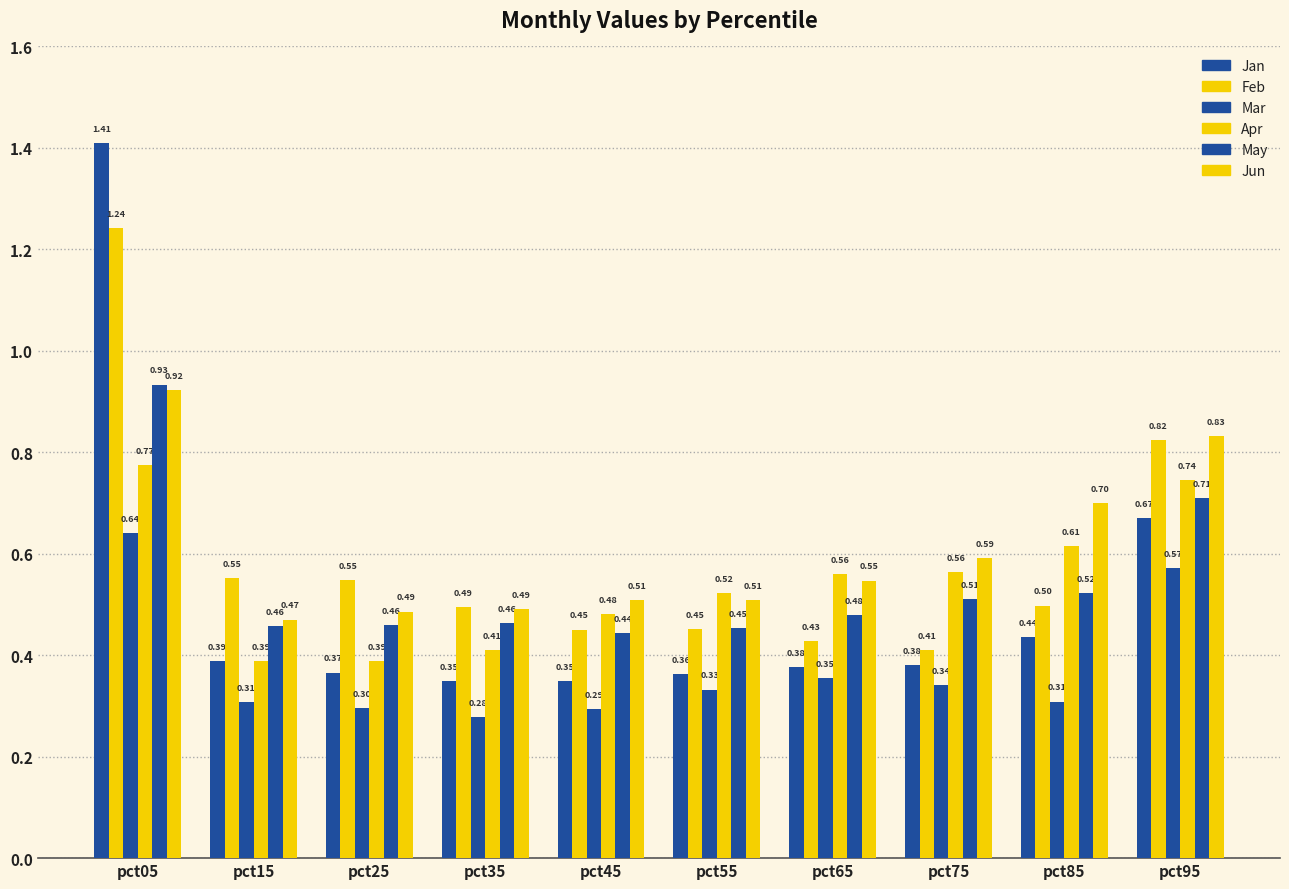

At which label is May closest to 0?

pct45